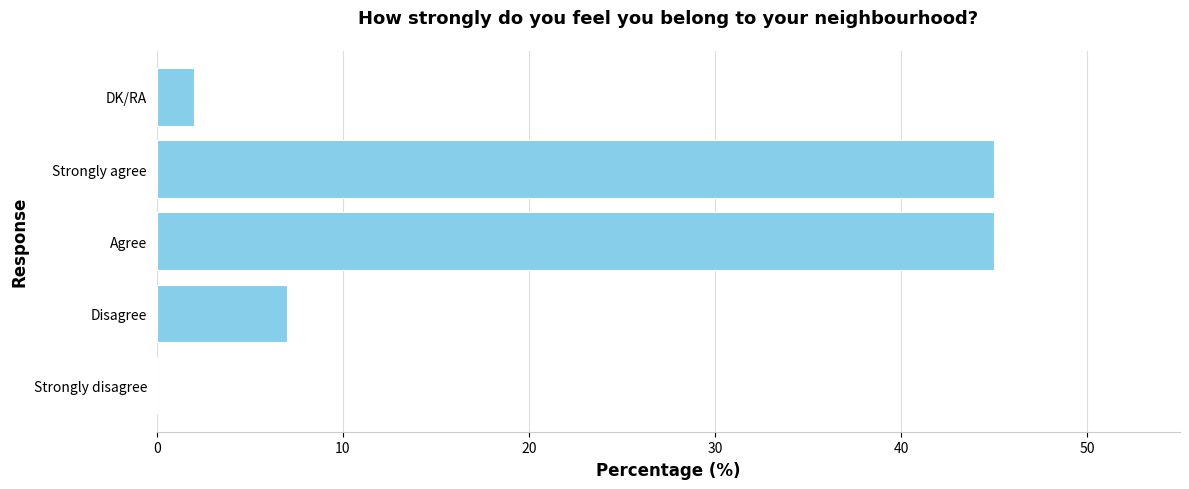

How many values are above zero?

4